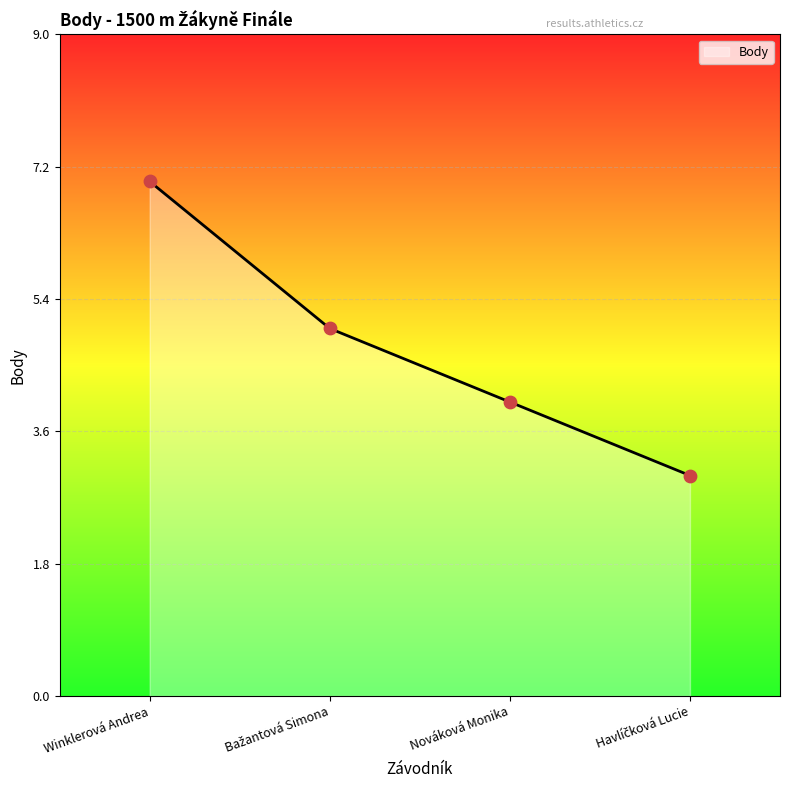

Approximately how many times larger is the value at Nováková Monika compared to Winklerová Andrea?

0.6